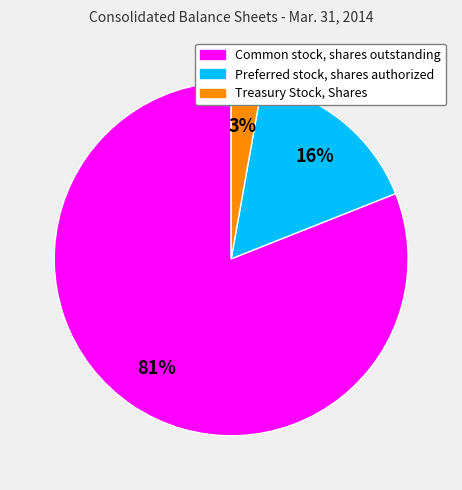

Which slice is the smallest?

Treasury Stock, Shares